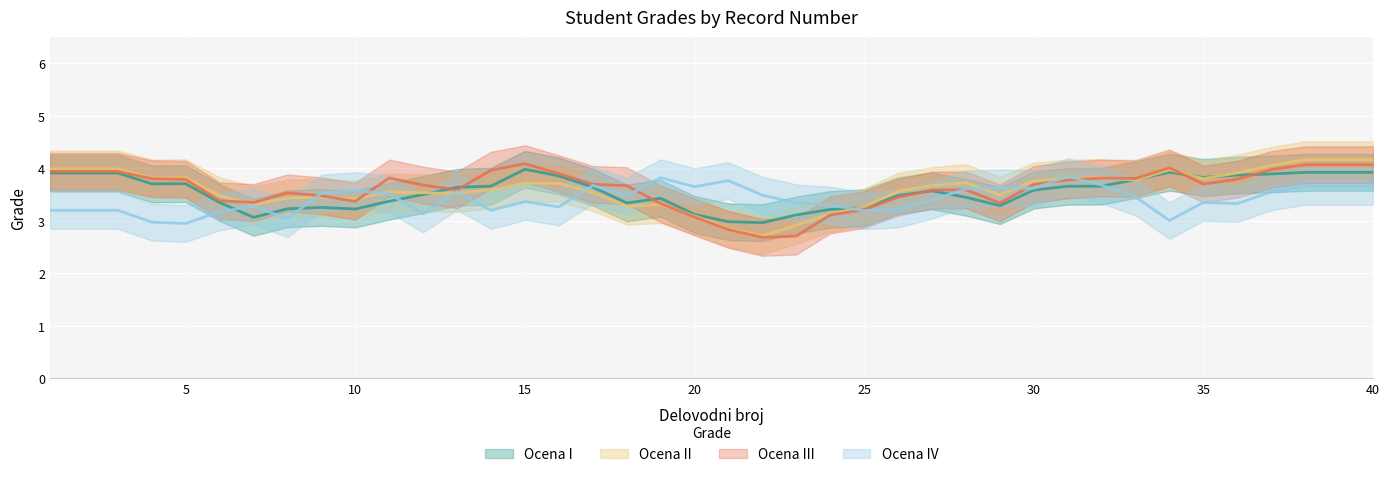

Which series has the largest total across all categories?

Ocena III